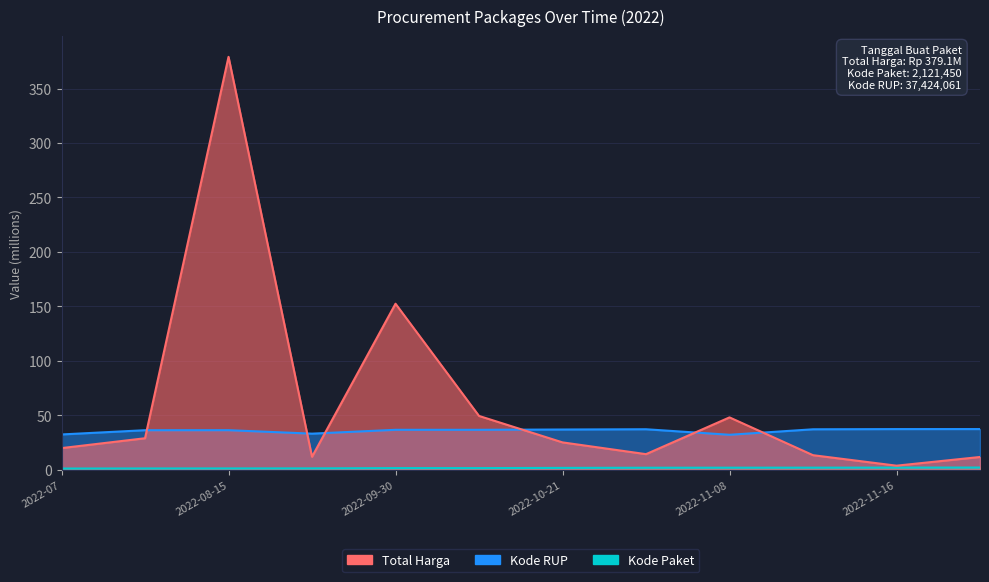

What is the difference between the second highest and minimum values in the Total Harga series?

148.7